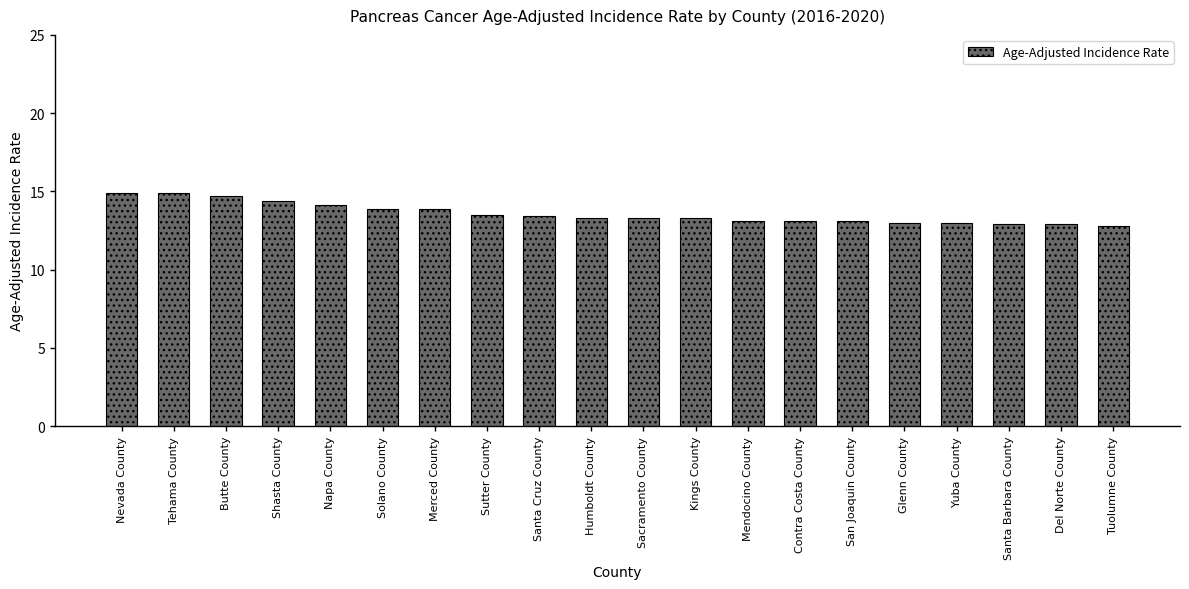

What is the change in value from Santa Cruz County to Del Norte County?

-0.5